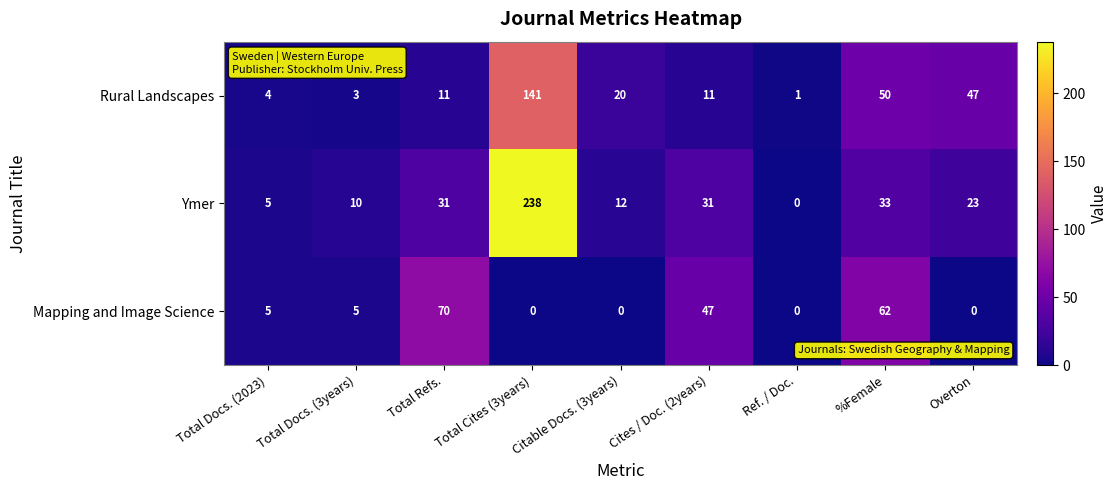

Count the number of data series in this chart.

3